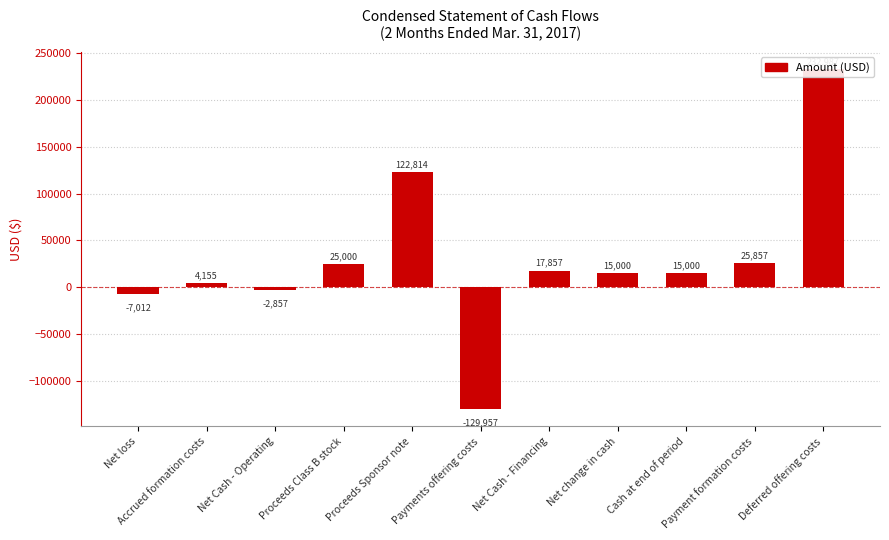

Reading left to right, extract all data points from this chart.

Net loss=-7012	Accrued formation costs=4155	Net Cash - Operating=-2857	Proceeds Class B stock=25000	Proceeds Sponsor note=122814	Payments offering costs=-129957	Net Cash - Financing=17857	Net change in cash=15000	Cash at end of period=15000	Payment formation costs=25857	Deferred offering costs=232987